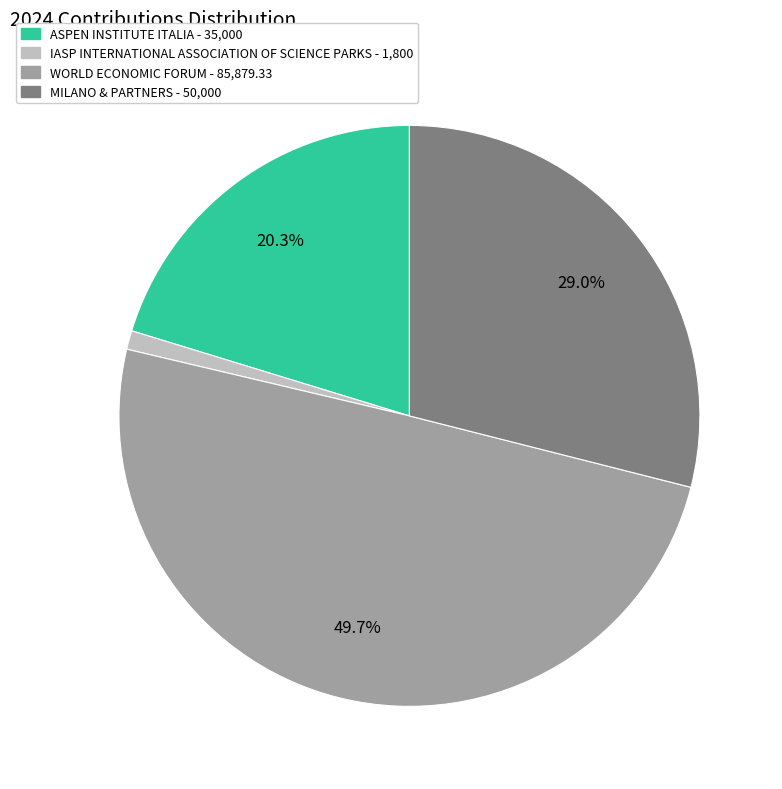

Does WORLD ECONOMIC FORUM represent more than half of the total?

No